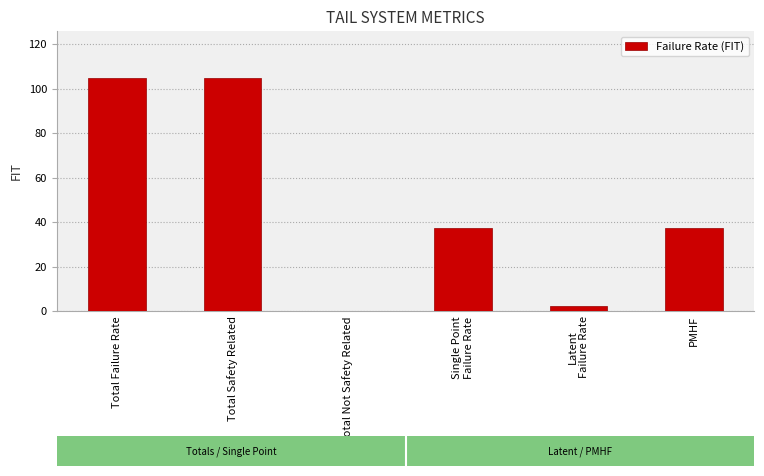

What value does the data have at Single Point
Failure Rate?

37.1